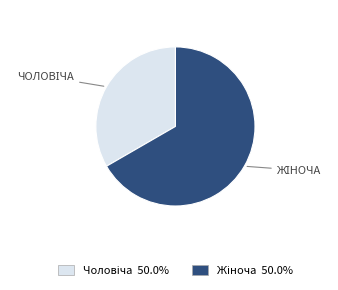

Does any single category account for the majority?

Yes